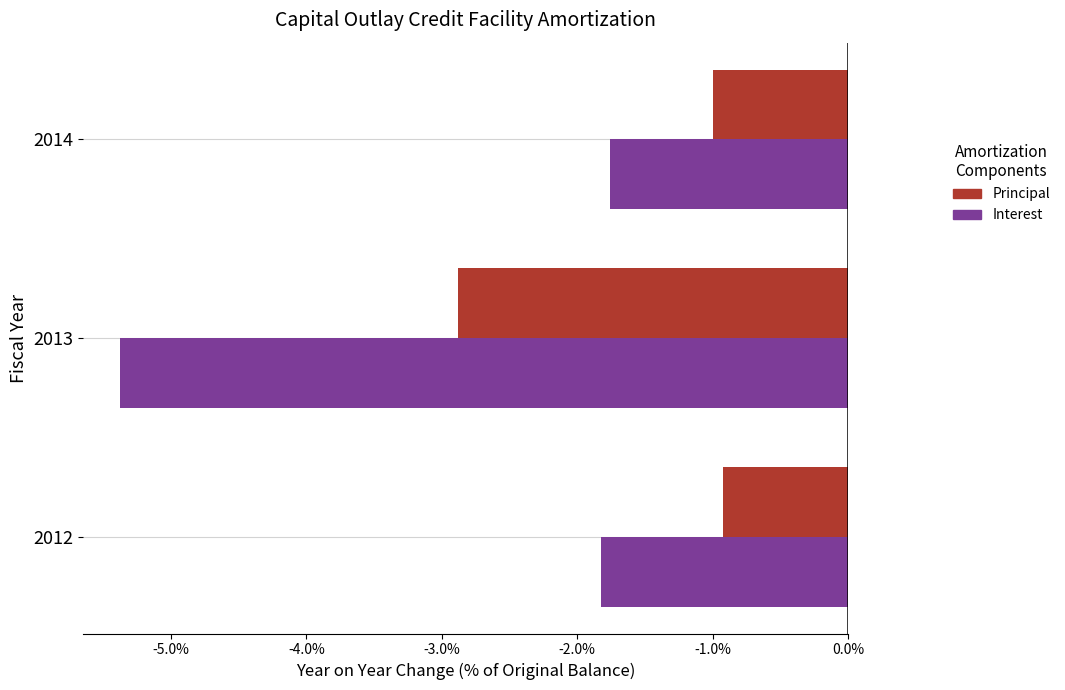

What is the spread (max minus min) of values at 2013?

2.5